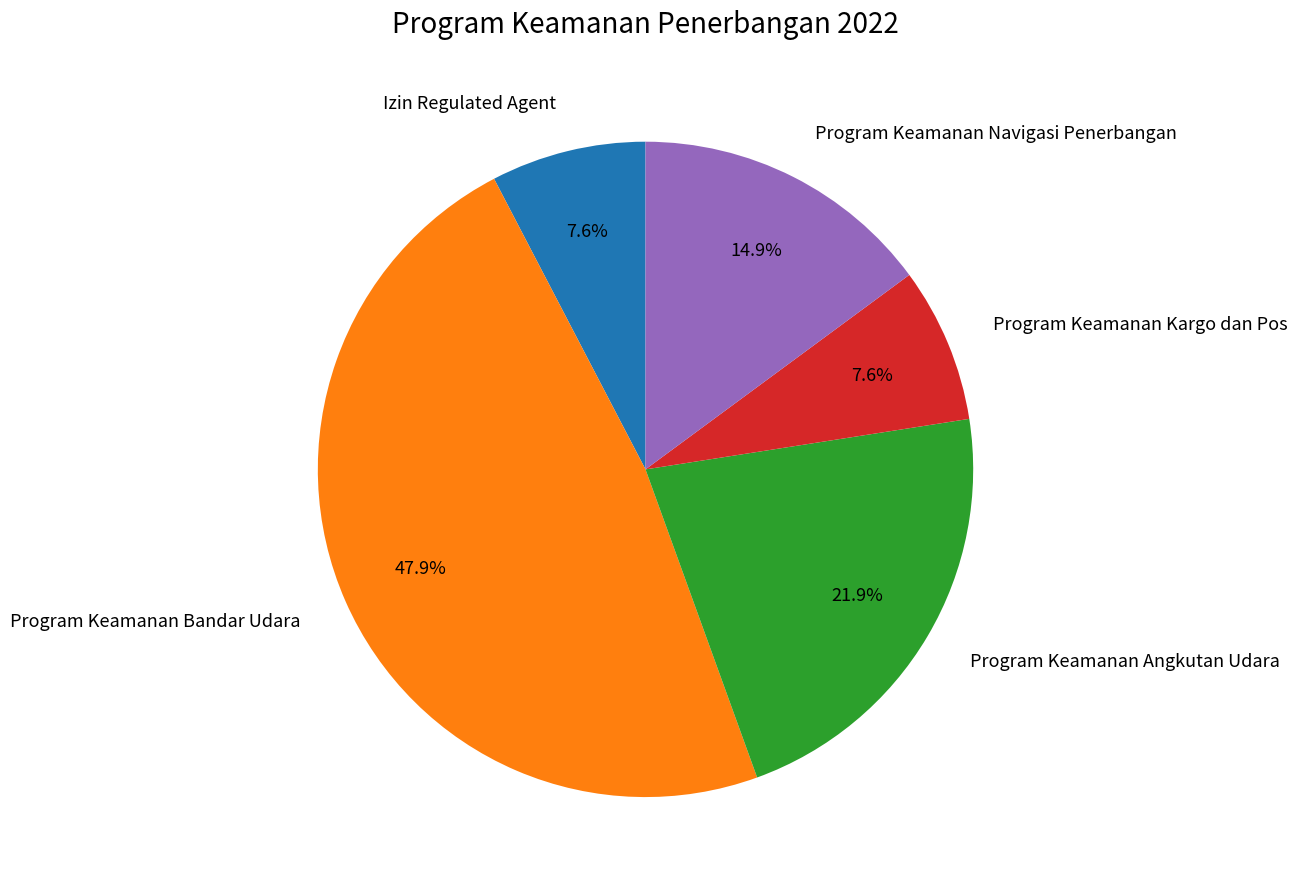

Does Program Keamanan Navigasi Penerbangan represent more than half of the total?

No